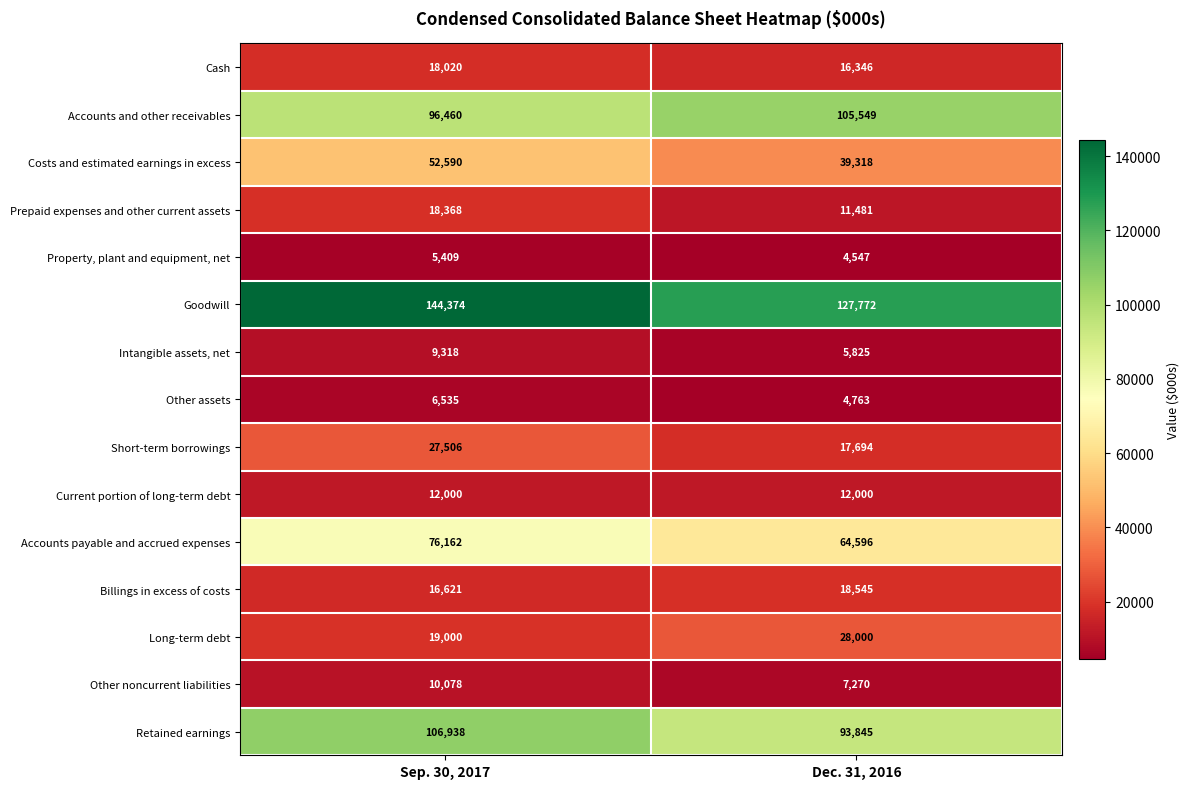

Read the Current portion of long-term debt value at Dec. 31, 2016.

12000